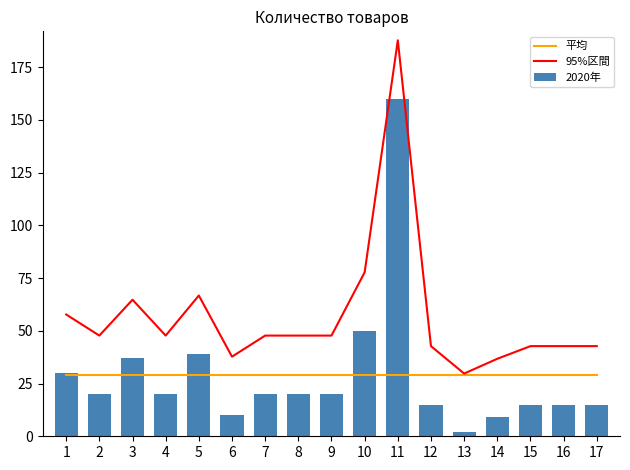

Is the value of 2020年 at 7 greater than the value of 平均 at 15?

No